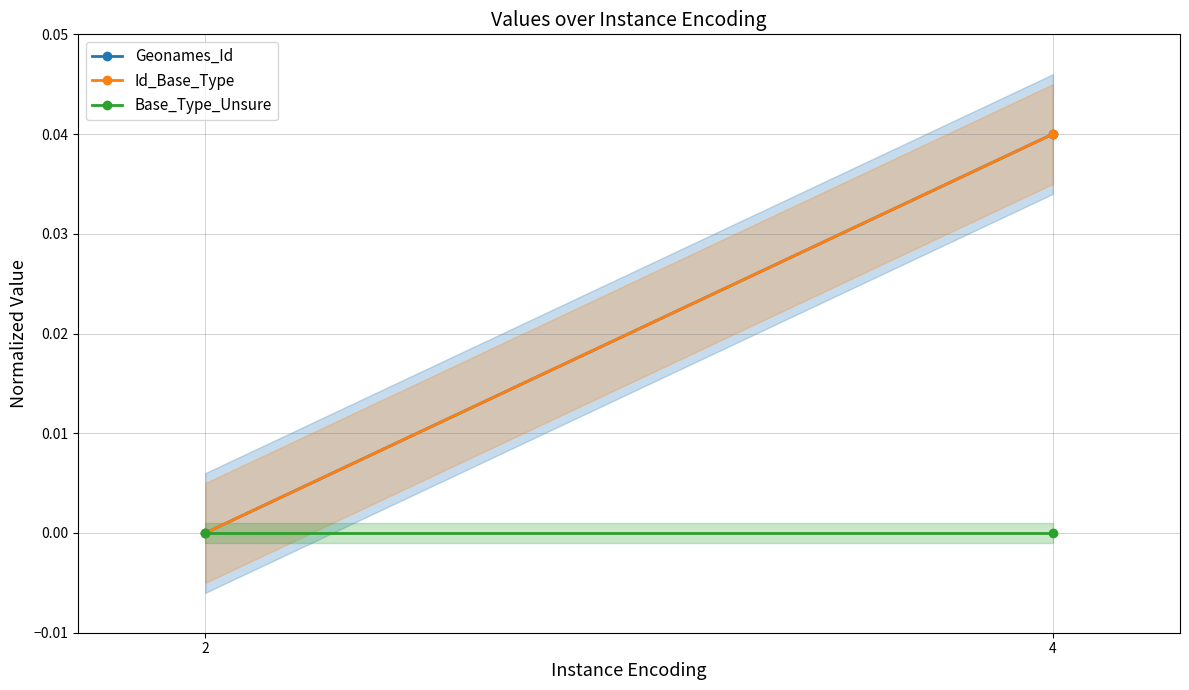

At which category is the sum across all series the highest?

4